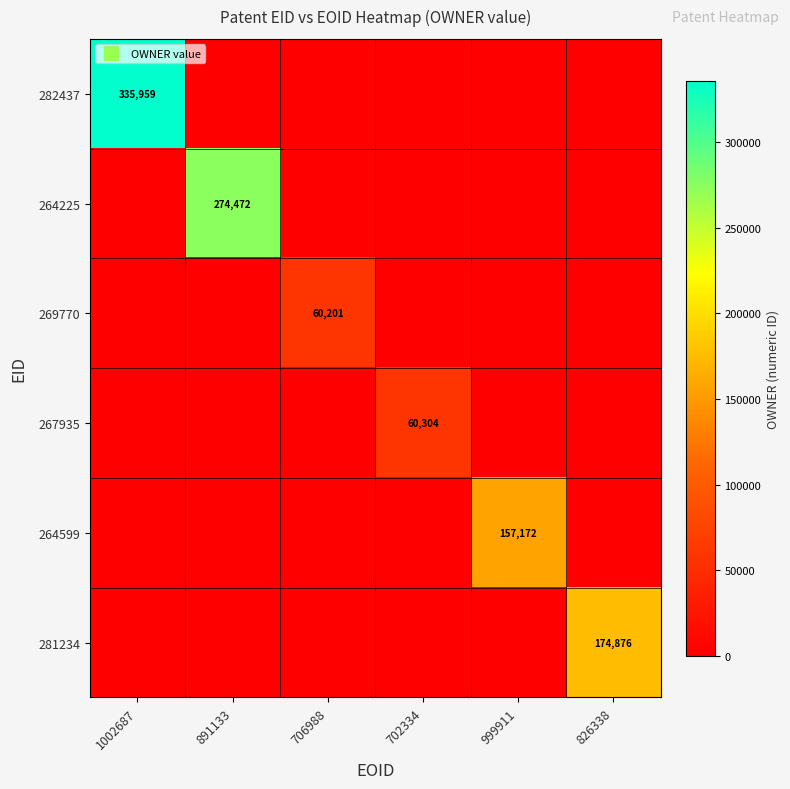

At how many categories does at least one series exceed 23346?

6